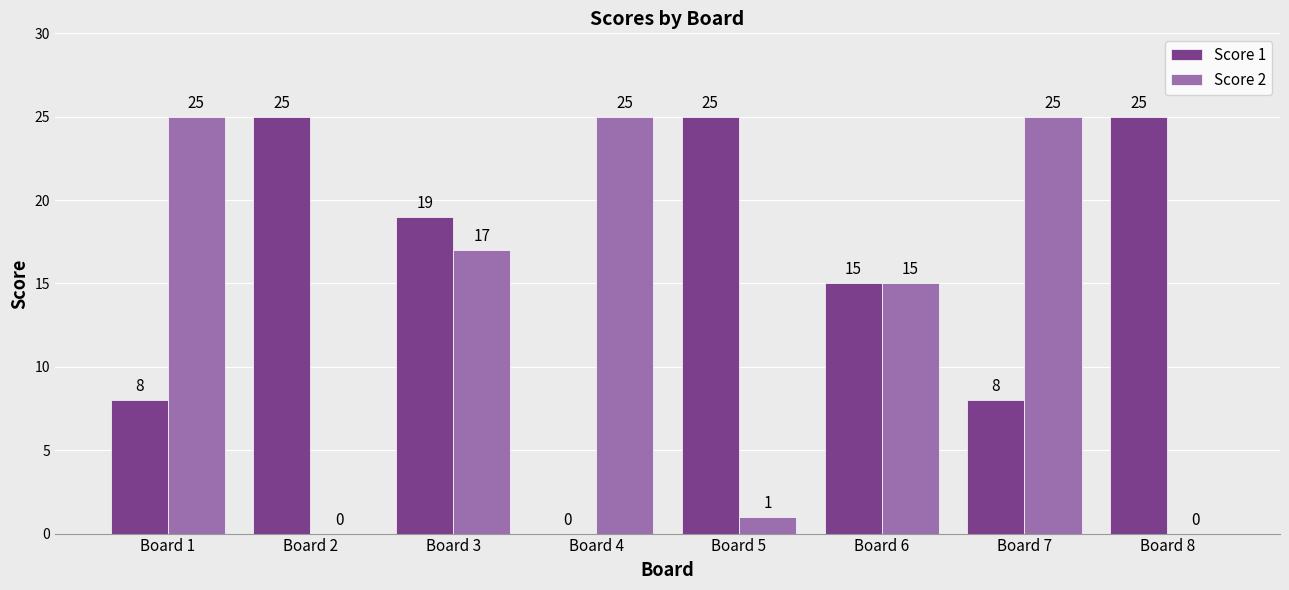

What is the sum of all Score 2 values?

108